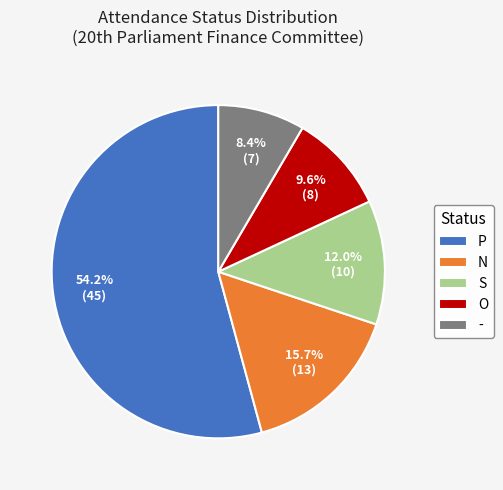

Does any single category account for the majority?

Yes